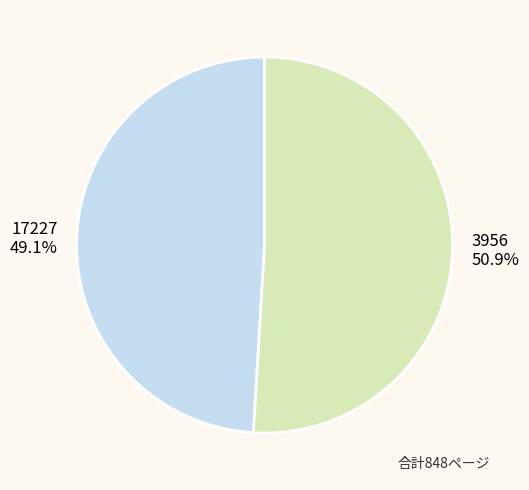

Count the number of slices in the pie.

2